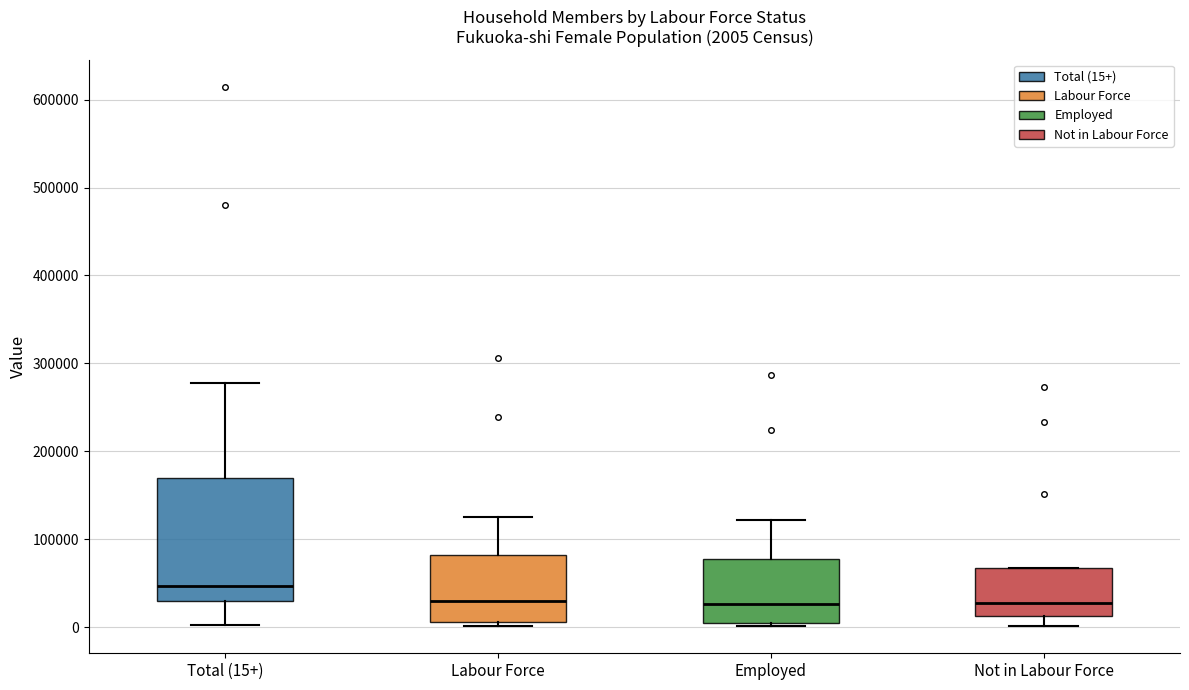

Which box has the highest median line?

Total (15+)